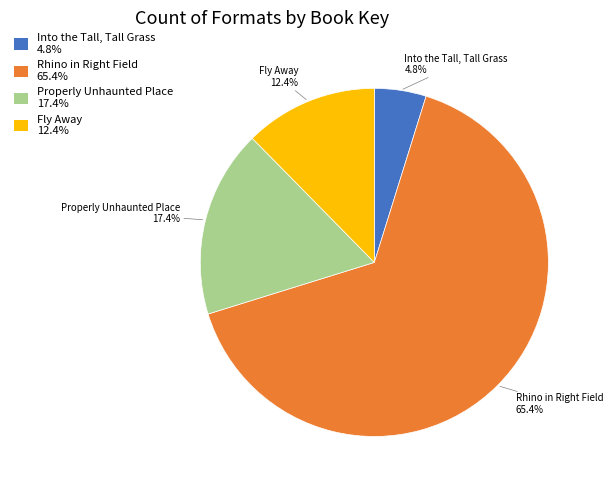

The Fly Away slice represents 1% of the pie. True or false?

False